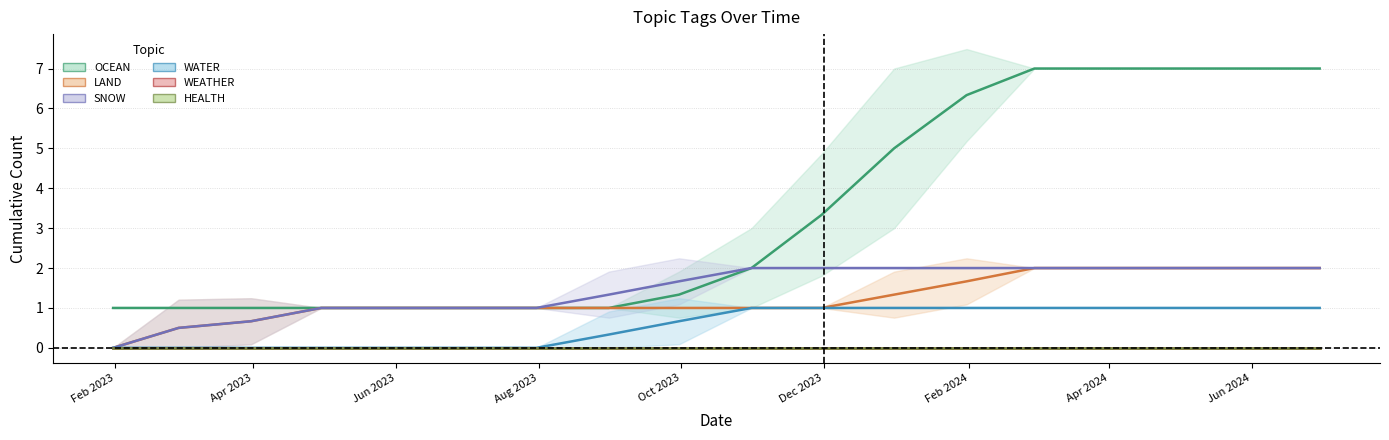

True or false: SNOW (mean) and LAND (mean) cross at least once.

False